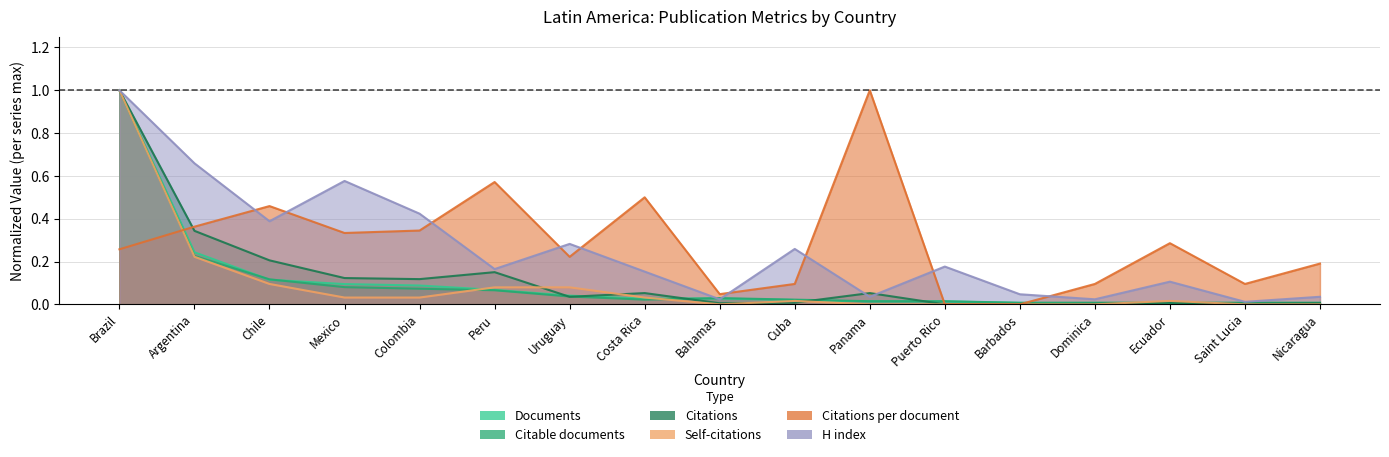

What is the difference between the second highest and second lowest values in the Citations series?

0.3